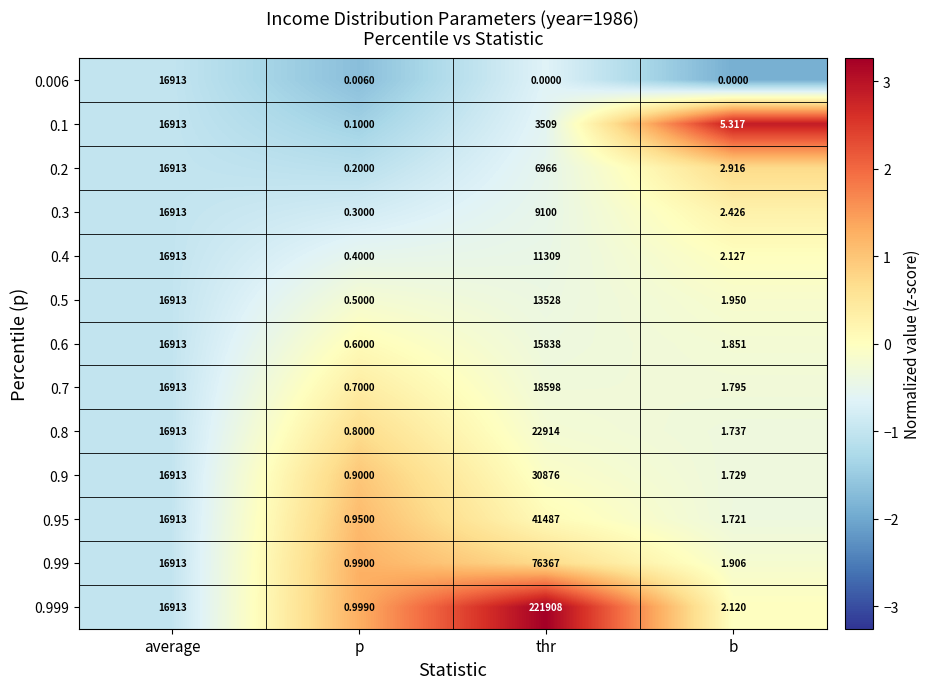

List the labels in order of 0.9 value, smallest first.

p, b, average, thr